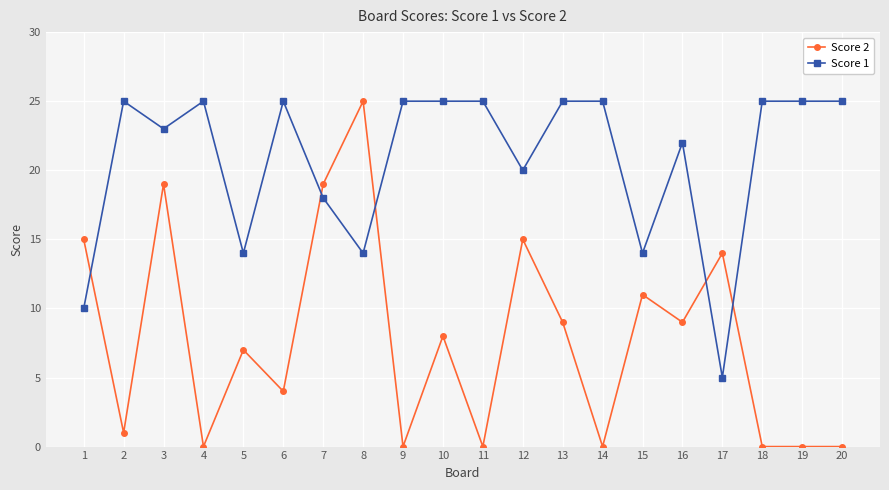

What is the sum of the Score 2 values at 6 and 1?

19